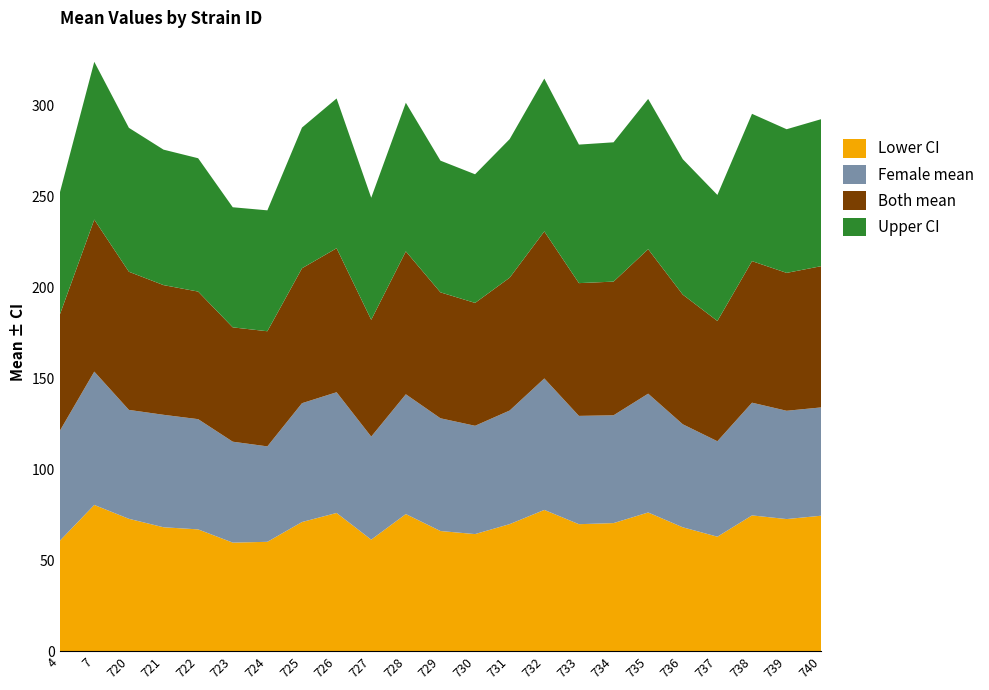

Reading right to left, extract all data points from this chart.

both: 740=77.7	739=75.9	738=77.9	737=66.2	736=71.3	735=79.5	734=73.6	733=73.0	732=80.9	731=73.1	730=67.6	729=69.3	728=78.6	727=64.3	726=79.2	725=74.2	724=63.4	723=62.9	722=70.2	721=71.4	720=76.0	7=83.6	4=63.8
female: 740=59.6	739=59.6	738=62.0	737=52.5	736=56.7	735=65.4	734=59.3	733=59.6	732=72.3	731=62.5	730=59.6	729=62.0	728=65.9	727=56.7	726=66.4	725=65.4	724=52.5	723=55.5	722=60.6	721=61.9	720=59.9	7=73.4	4=60.4
uppercl: 740=80.9	739=79.0	738=81.1	737=69.3	736=74.5	735=82.7	734=76.6	733=76.2	732=84.1	731=76.3	730=70.8	729=72.5	728=81.8	727=67.2	726=82.4	725=77.4	724=66.5	723=66.1	722=73.4	721=74.5	720=79.2	7=86.8	4=67.0
lowercl: 740=74.5	739=72.7	738=74.7	737=63.0	736=68.2	735=76.3	734=70.5	733=69.9	732=77.7	731=69.9	730=64.4	729=66.1	728=75.4	727=61.4	726=76.1	725=71.1	724=60.2	723=59.7	722=67.0	721=68.2	720=72.8	7=80.5	4=60.7